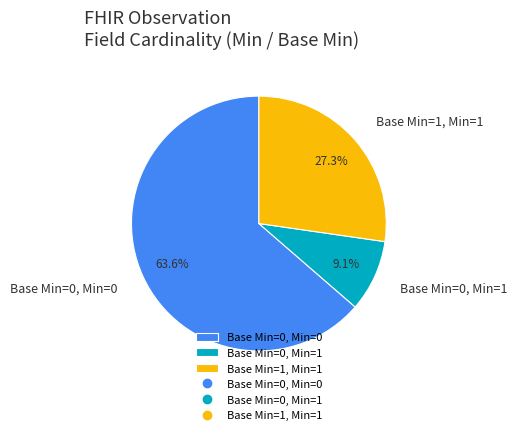

Count the number of slices in the pie.

3